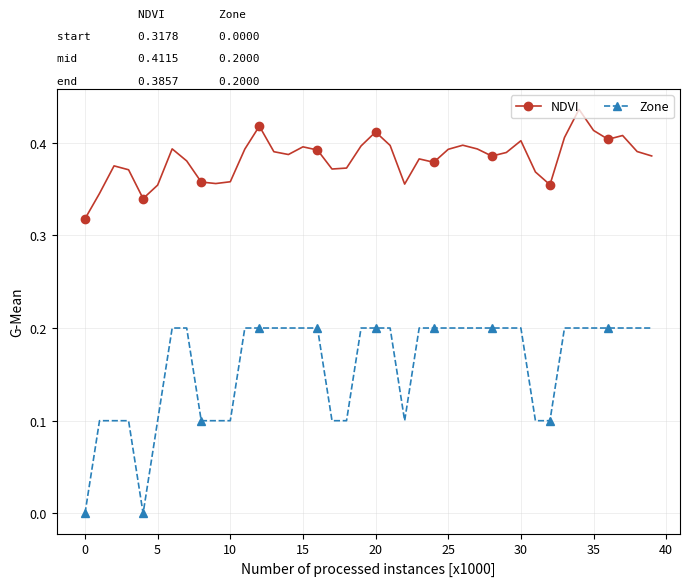

Which series has the largest range (max minus min)?

Zone